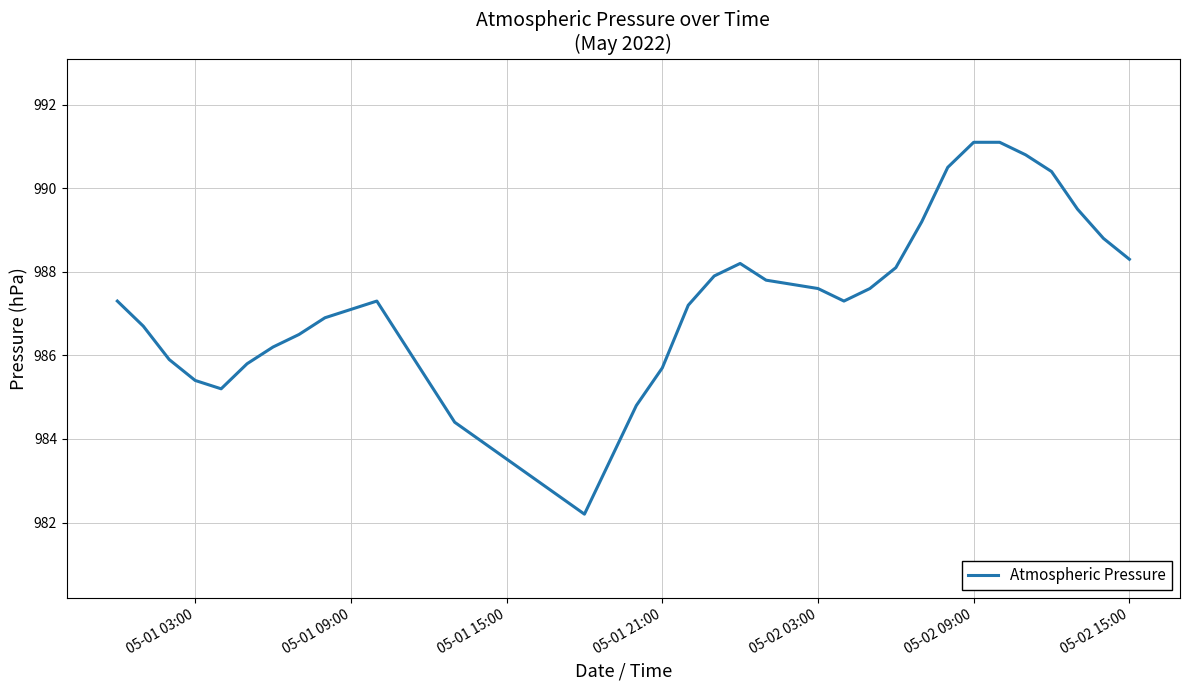

What is the difference between the maximum and minimum values?

8.9